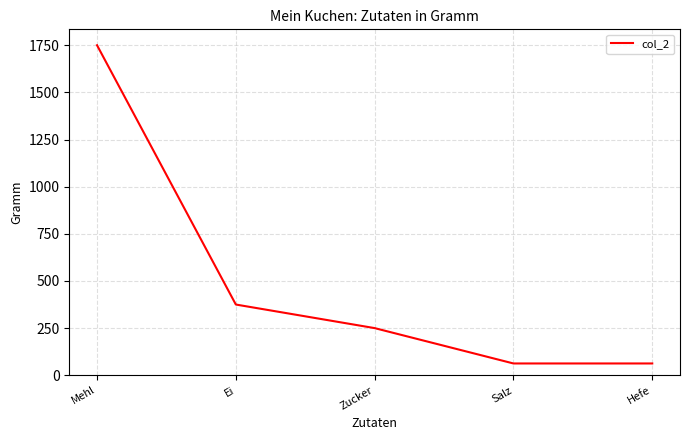

What is the ratio of the value at Zucker to the value at Mehl?

0.1